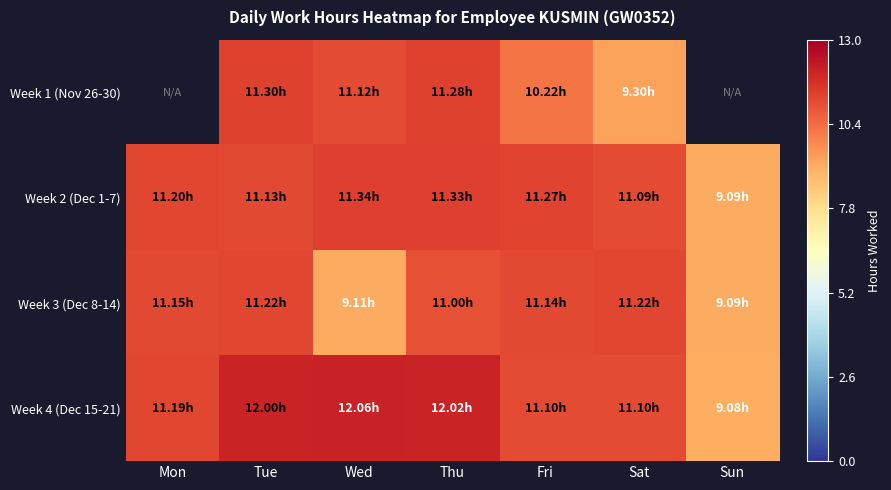

What is the difference between the second highest and second lowest values in the Week 3 (Dec 8-14) series?

2.1